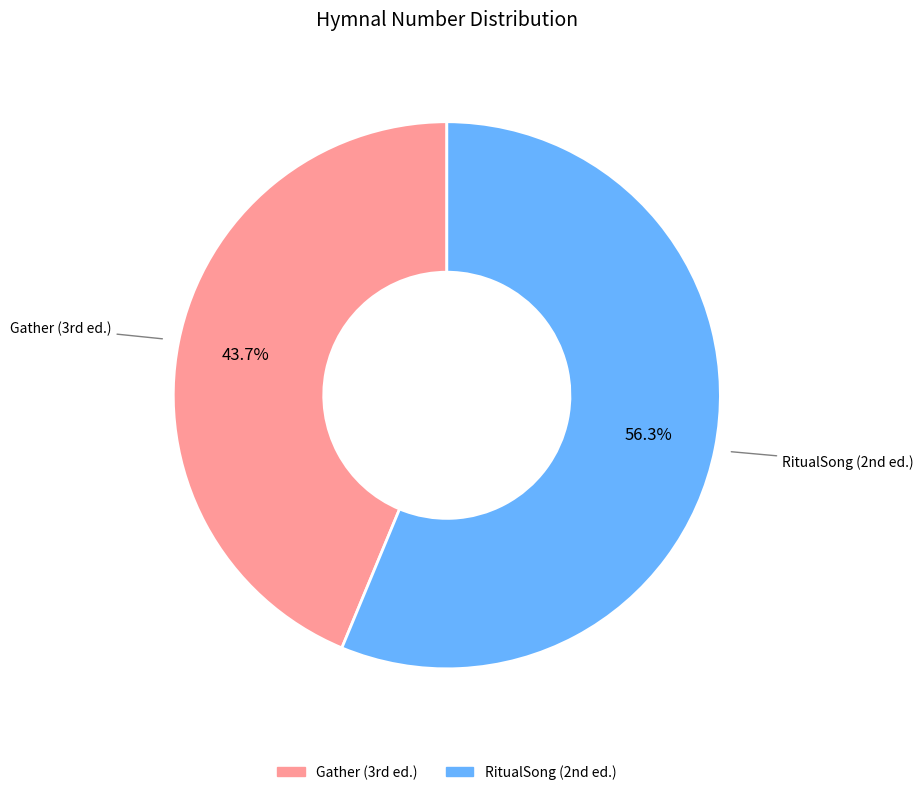

What is the smallest slice in the pie chart?

Gather (3rd ed.)